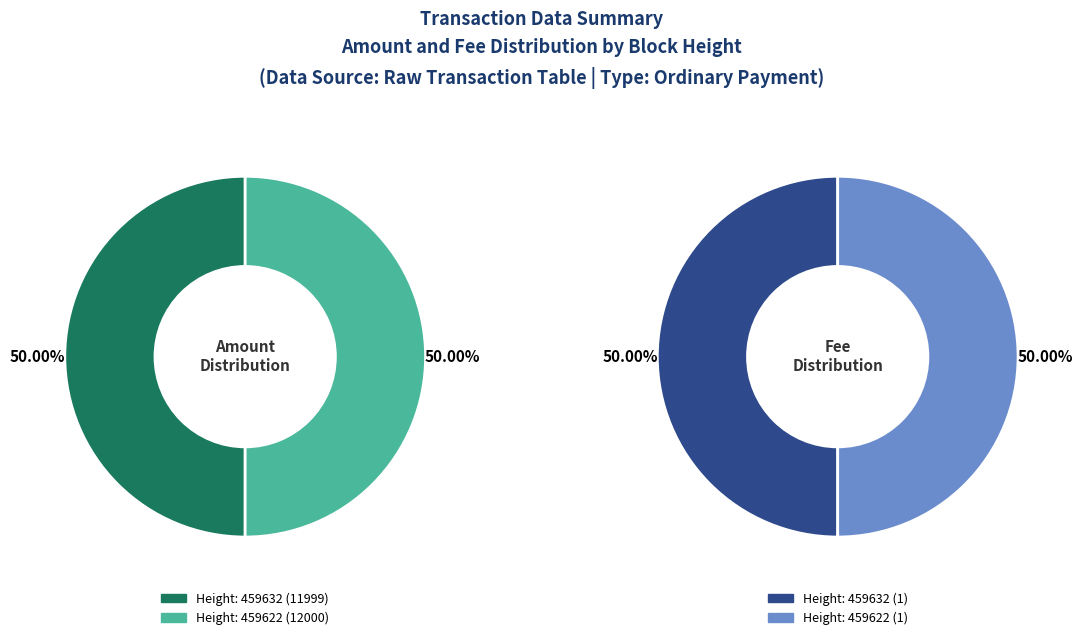

Is 459622 the majority of the pie?

Yes